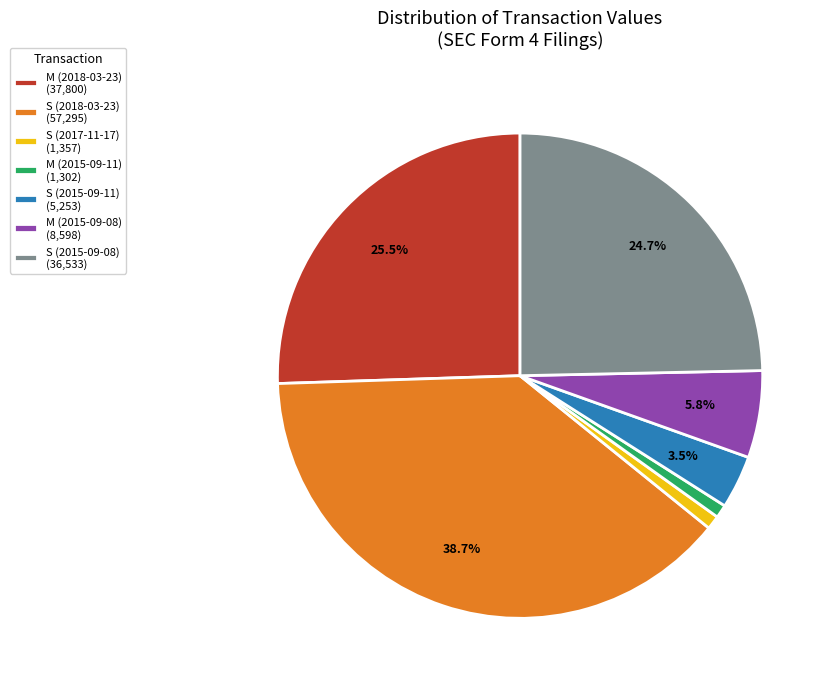

Between S (2015-09-08) and M (2015-09-11), which is larger?

S (2015-09-08)